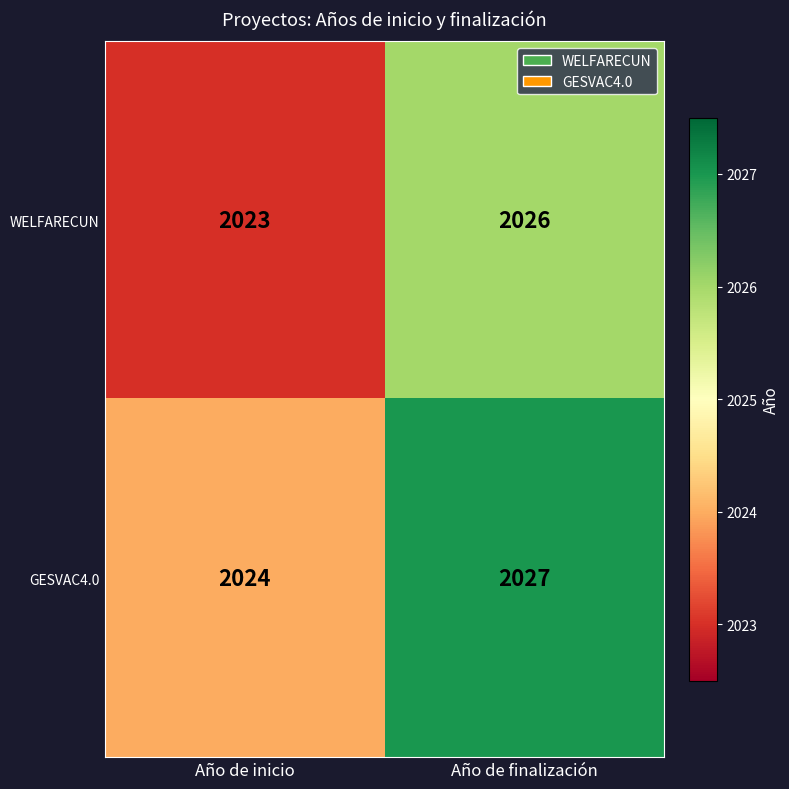

The value of WELFARECUN at Año de finalización is 2026. True or false?

True